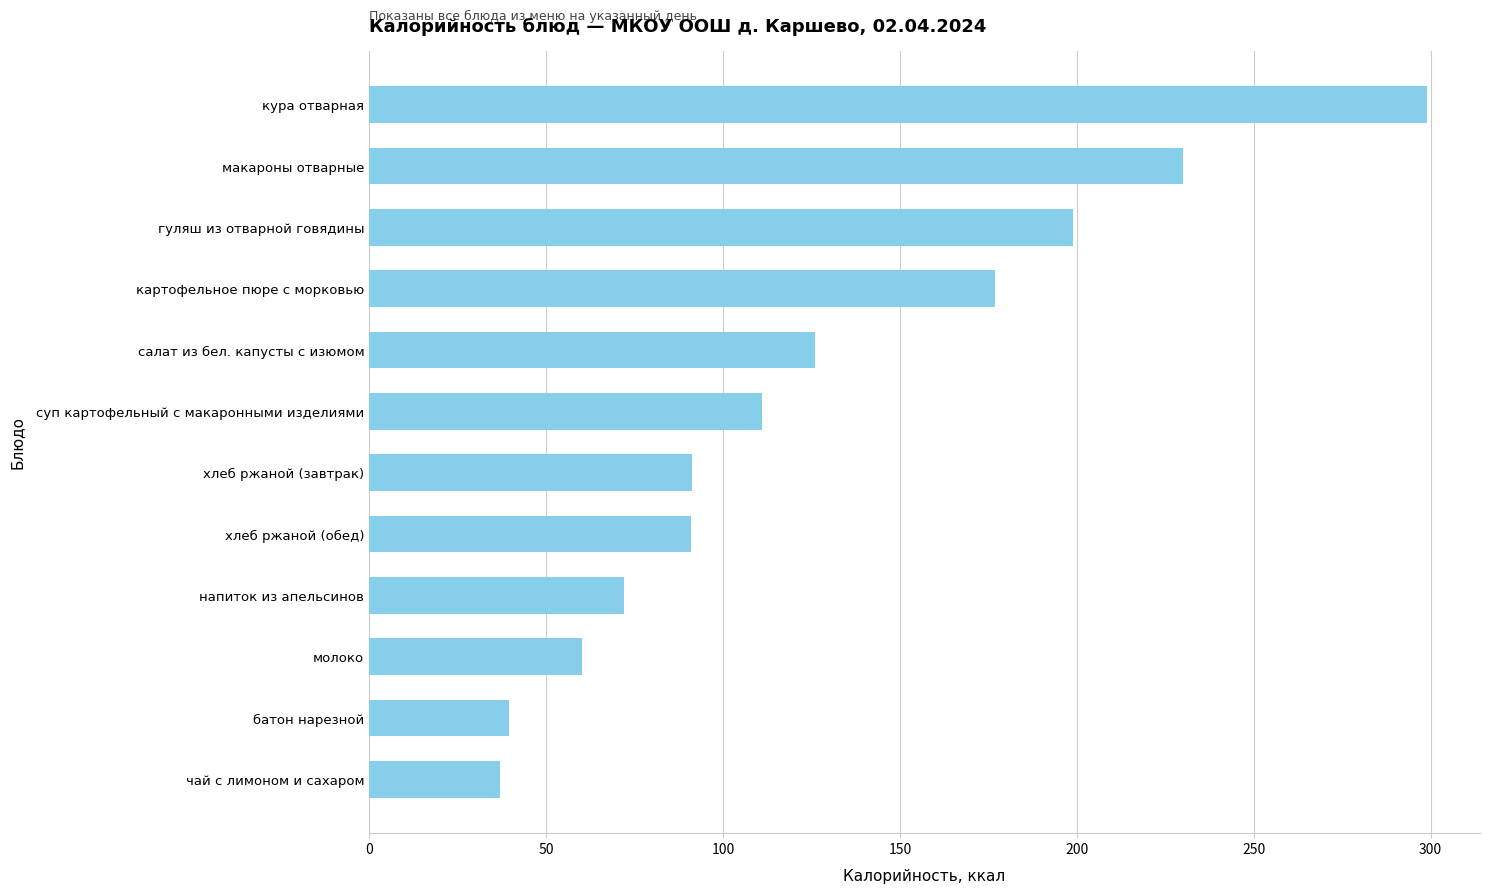

What is the sum of all values?

1532.7